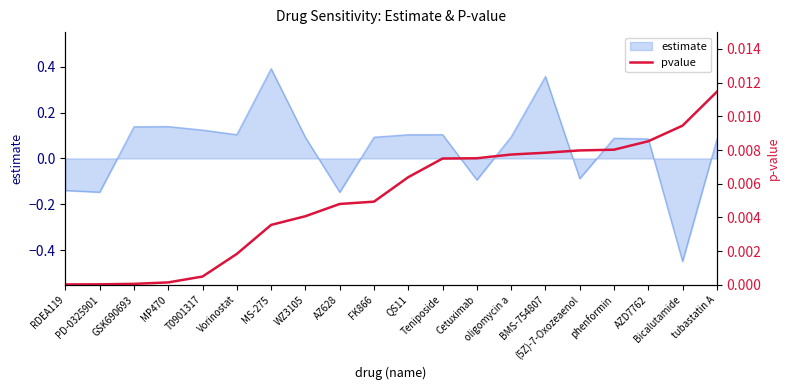

Rank the categories by value from highest to lowest.

tubastatin A, Bicalutamide, AZD7762, phenformin, (5Z)-7-Oxozeaenol, BMS-754807, oligomycin a, Cetuximab, Teniposide, QS11, FK866, AZ628, WZ3105, MS-275, Vorinostat, T0901317, MP470, GSK690693, PD-0325901, RDEA119